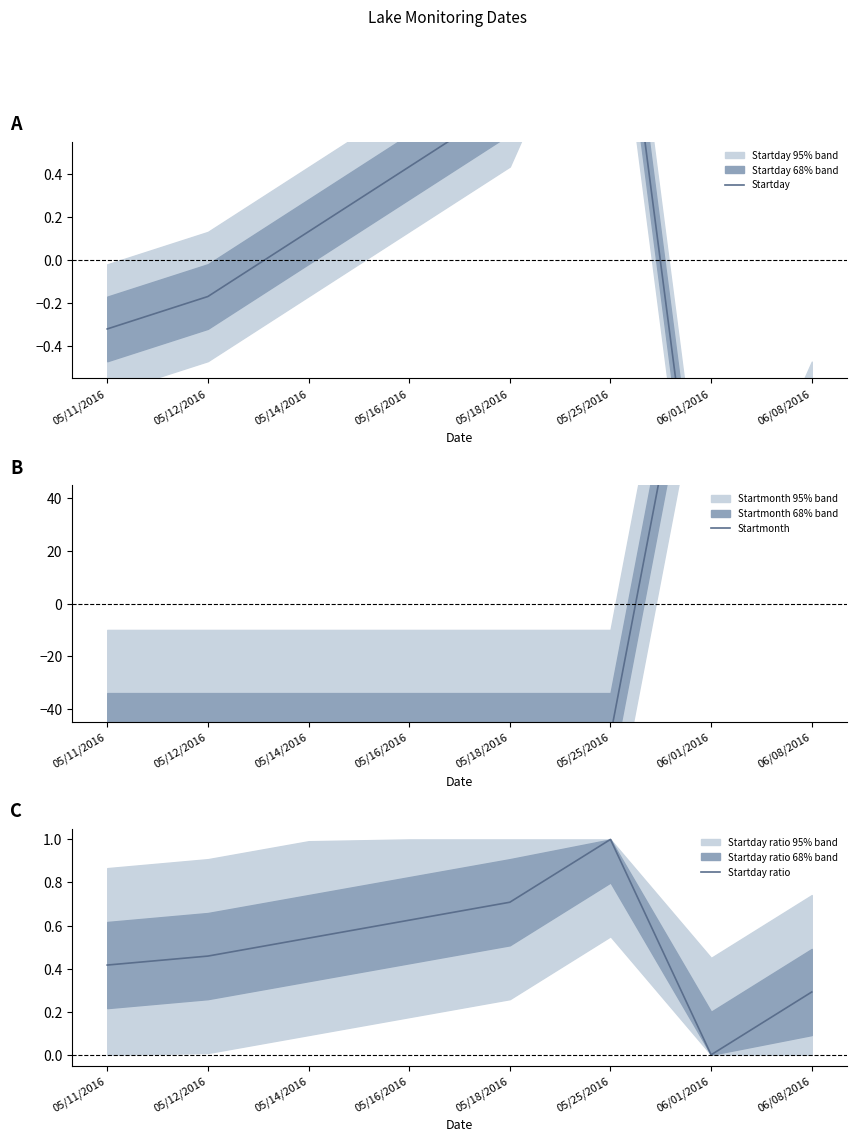

At 06/08/2016, list the series in order from smallest to largest.

Startday, Startday ratio, Startmonth